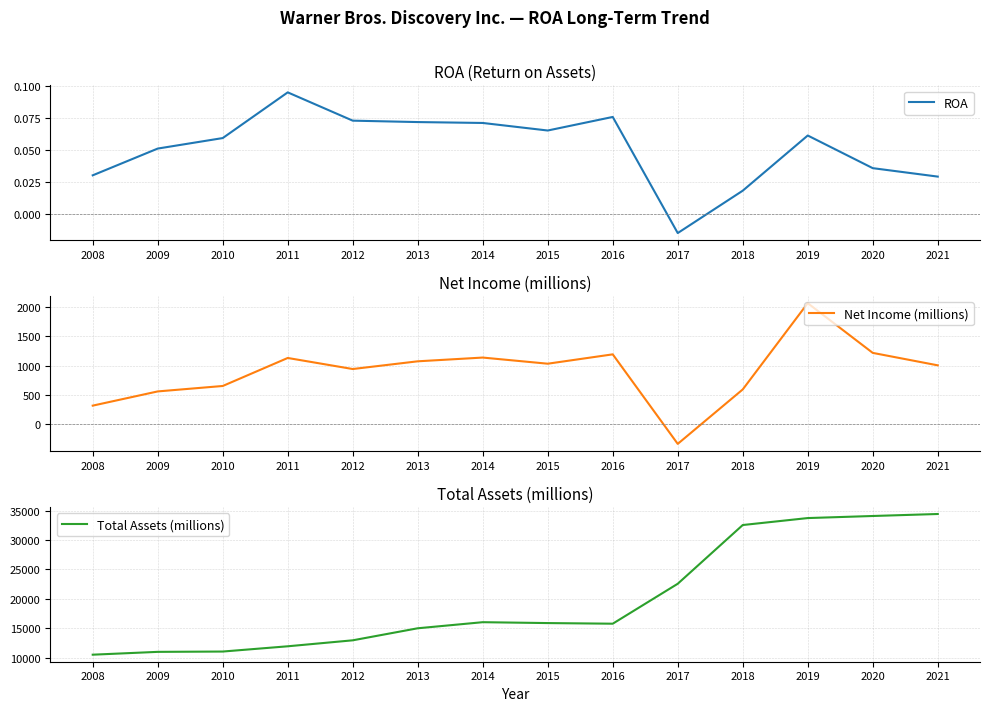

Is the value of ROA at 2020 greater than the value of Net Income (millions) at 2013?

No